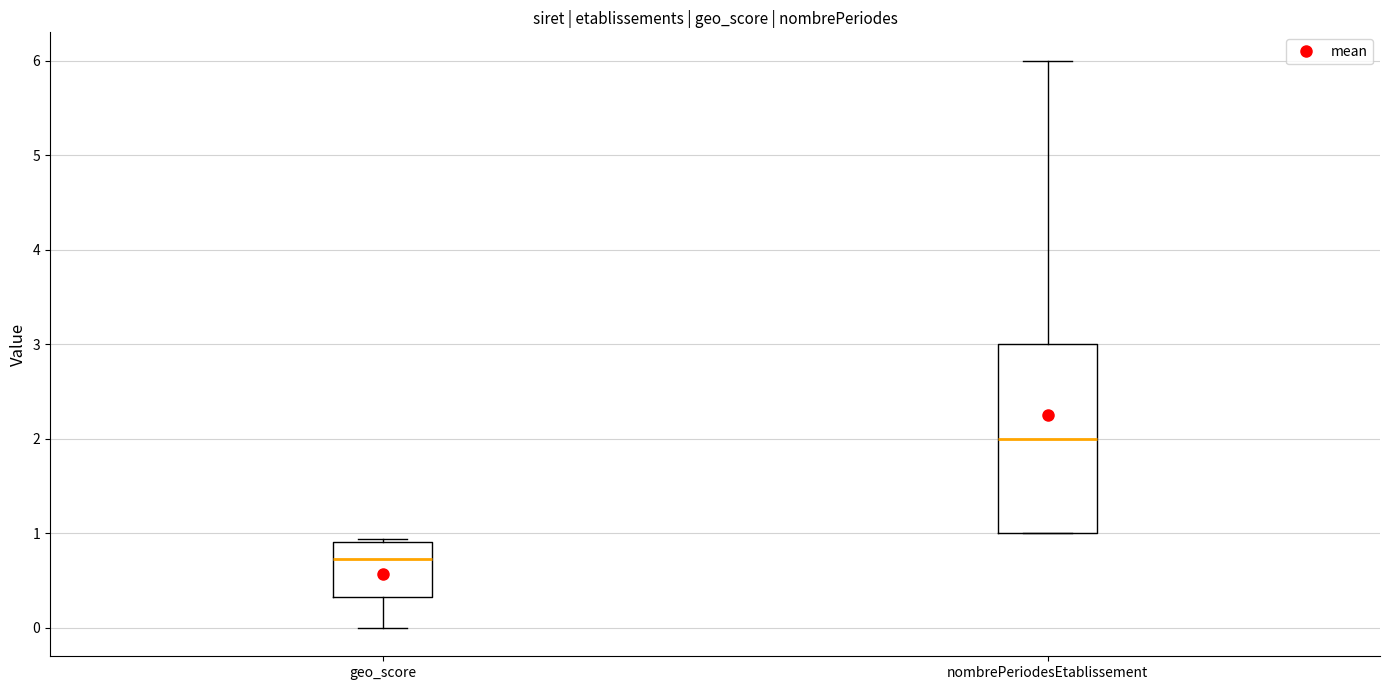

Where is the upper edge of the box for nombrePeriodesEtablissement on the y-axis? The values are not printed on the chart, so give them approximately, as read against the axis.

3.0